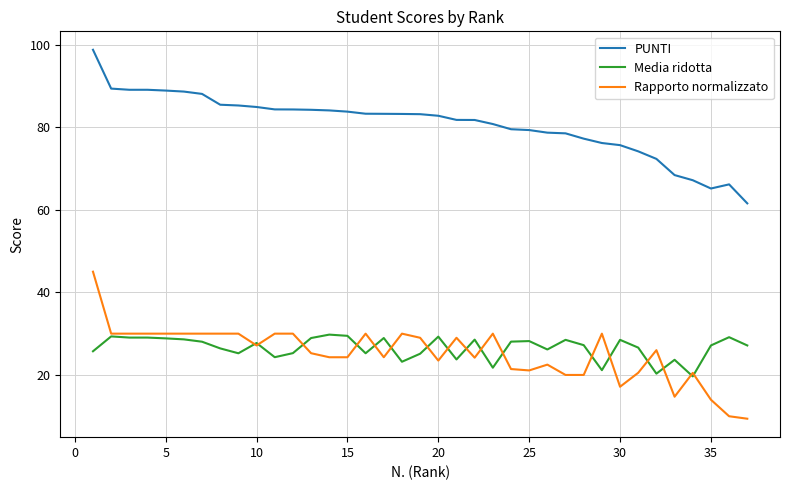

What is the maximum value shown in the chart?

98.7